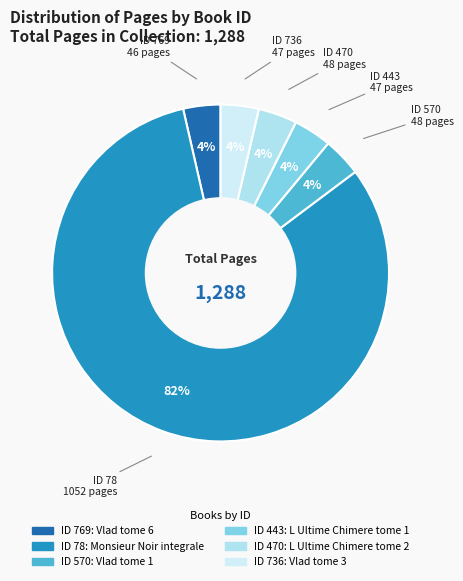

How many slices are in this pie chart?

6